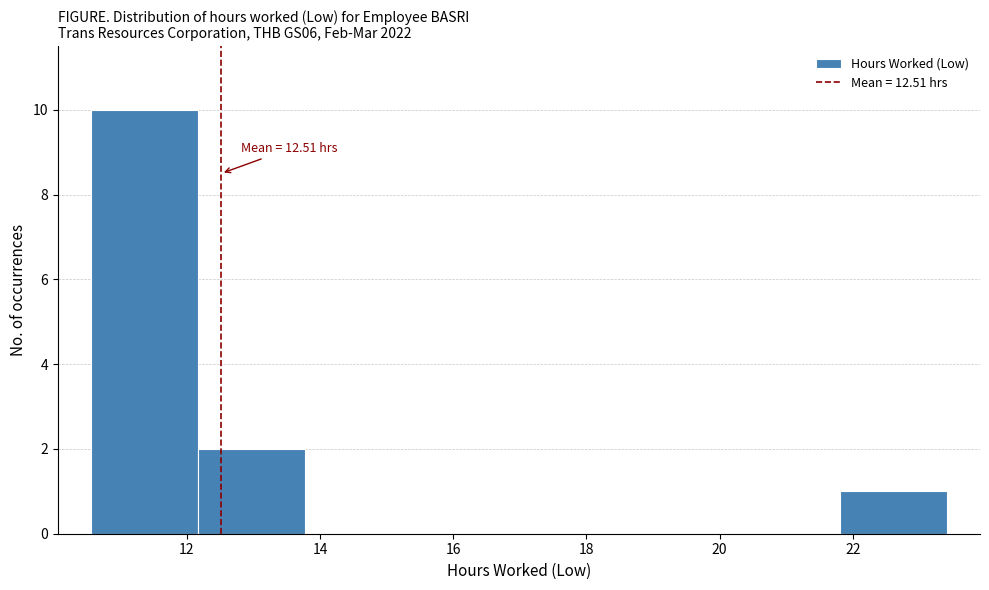

Which range on the x-axis has the tallest bar?

10.6 to 12.2